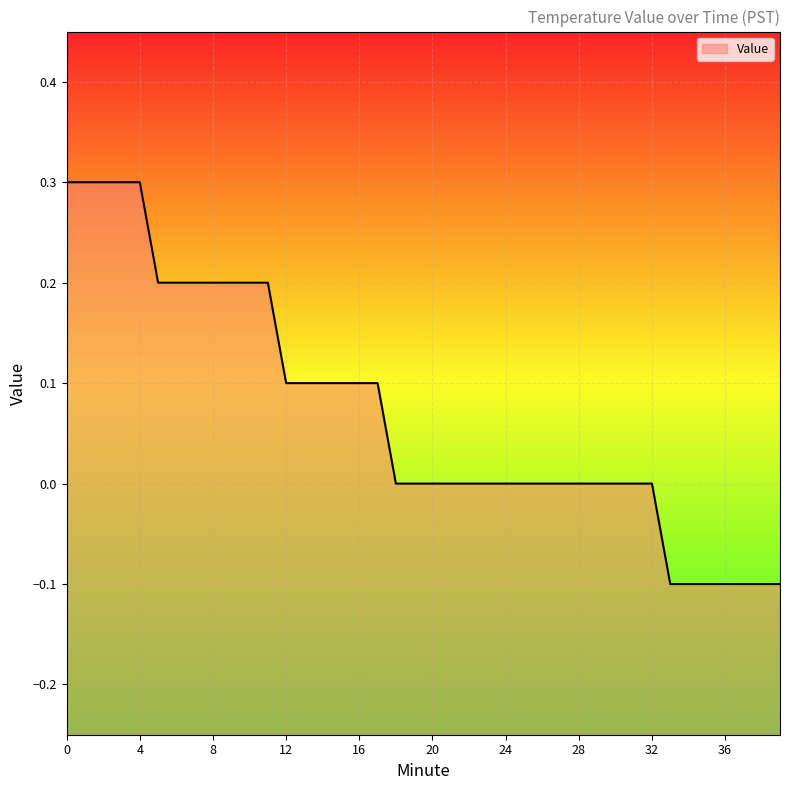

Reading right to left, extract all data points from this chart.

39=-0.1	38=-0.1	37=-0.1	36=-0.1	35=-0.1	34=-0.1	33=-0.1	32=0.0	31=0.0	30=0.0	29=0.0	28=0.0	27=0.0	26=0.0	25=0.0	24=0.0	23=0.0	22=0.0	21=0.0	20=0.0	19=0.0	18=0.0	17=0.1	16=0.1	15=0.1	14=0.1	13=0.1	12=0.1	11=0.2	10=0.2	9=0.2	8=0.2	7=0.2	6=0.2	5=0.2	4=0.3	3=0.3	2=0.3	1=0.3	0=0.3